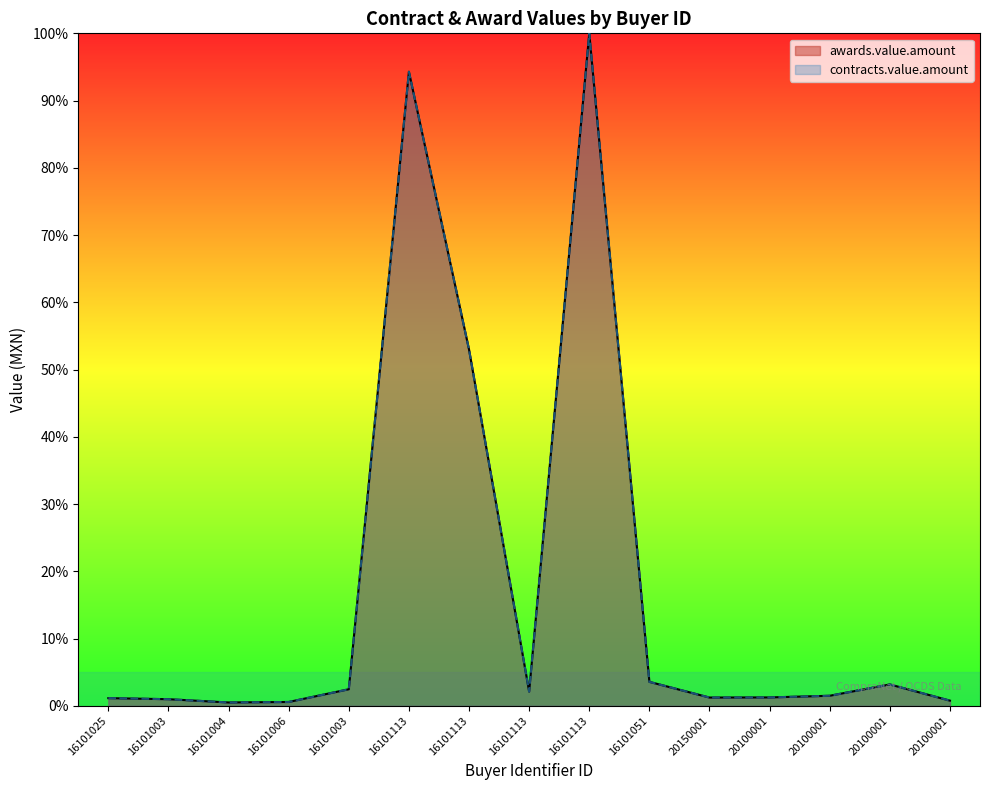

How many lines are shown in the chart?

2